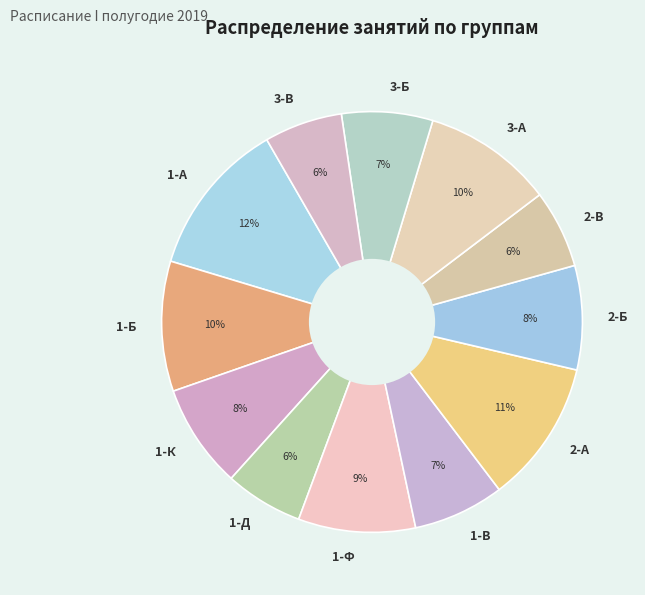

Approximately how many times larger is the value at 3-А compared to 1-В?

1.4